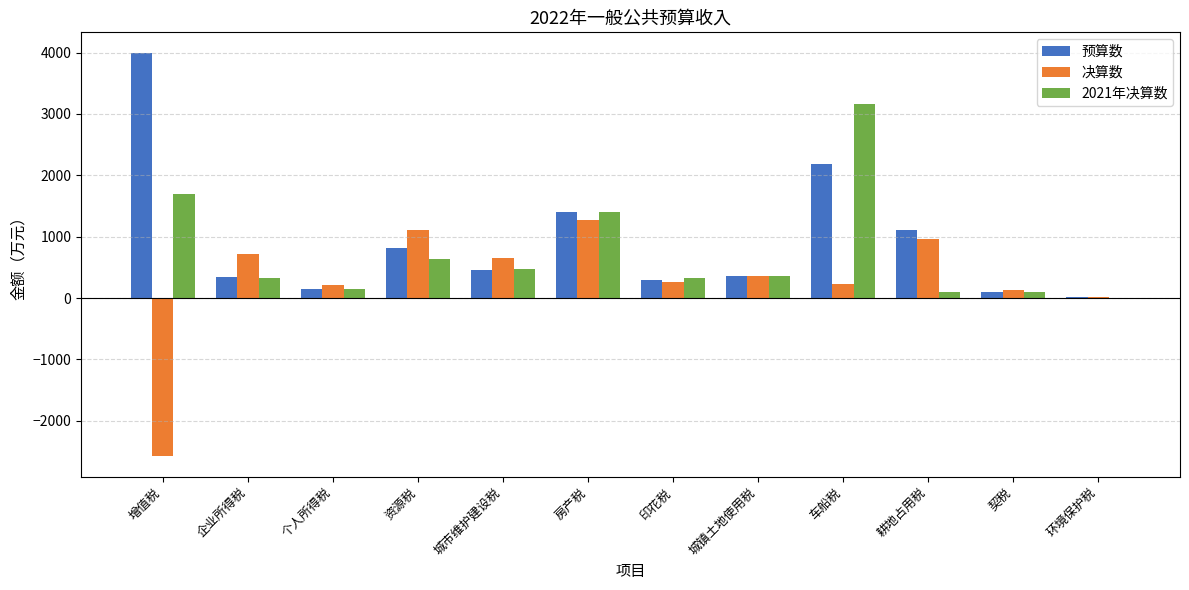

Where is 预算数 nearest to the value 2005?

车船税